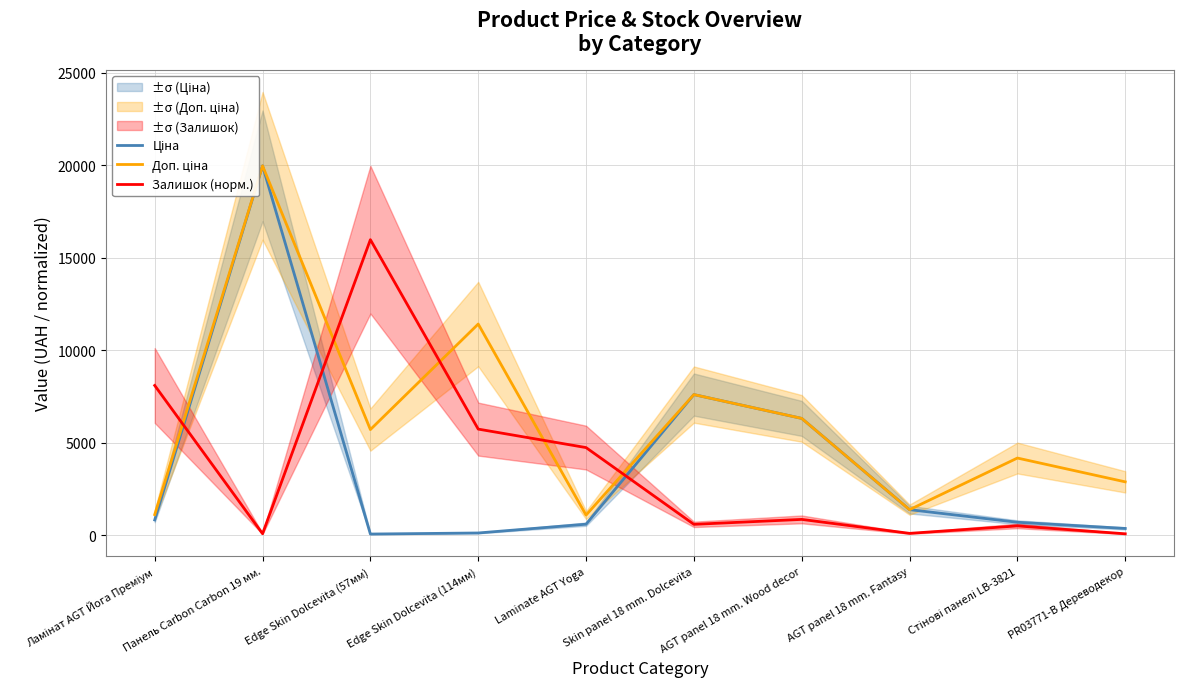

After their last crossing, which series has the higher values: Доп. ціна or Ціна?

Доп. ціна